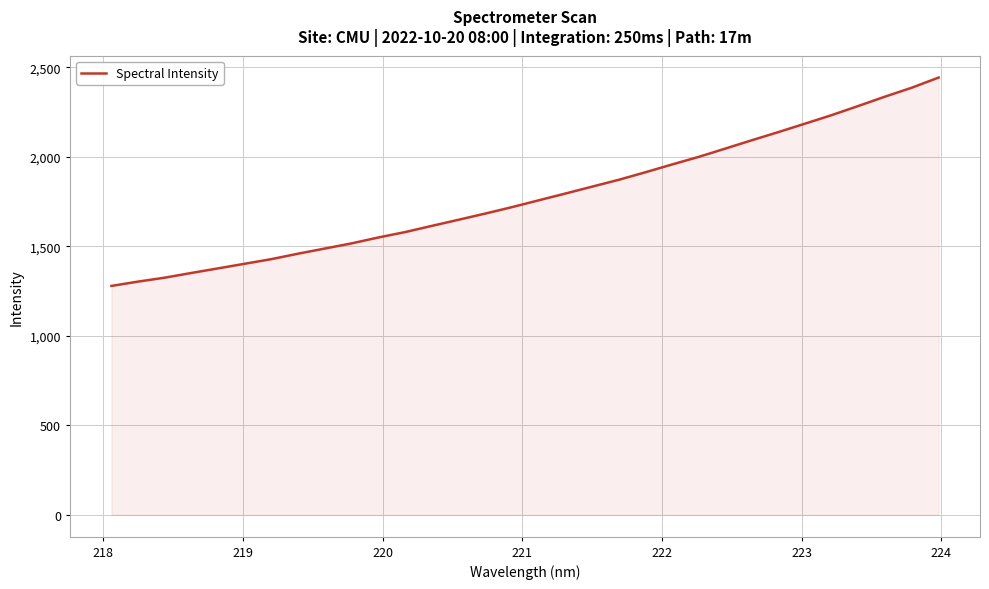

What is the maximum value shown in the chart?

2443.5